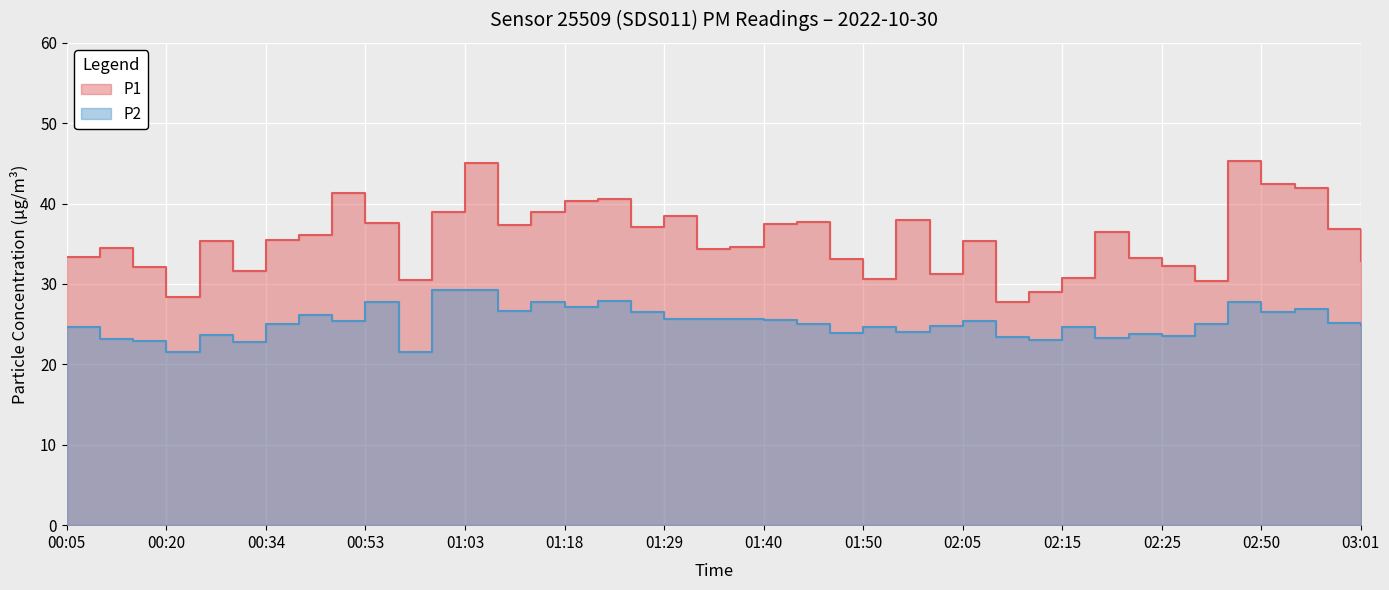

Which series has the largest total across all categories?

P1